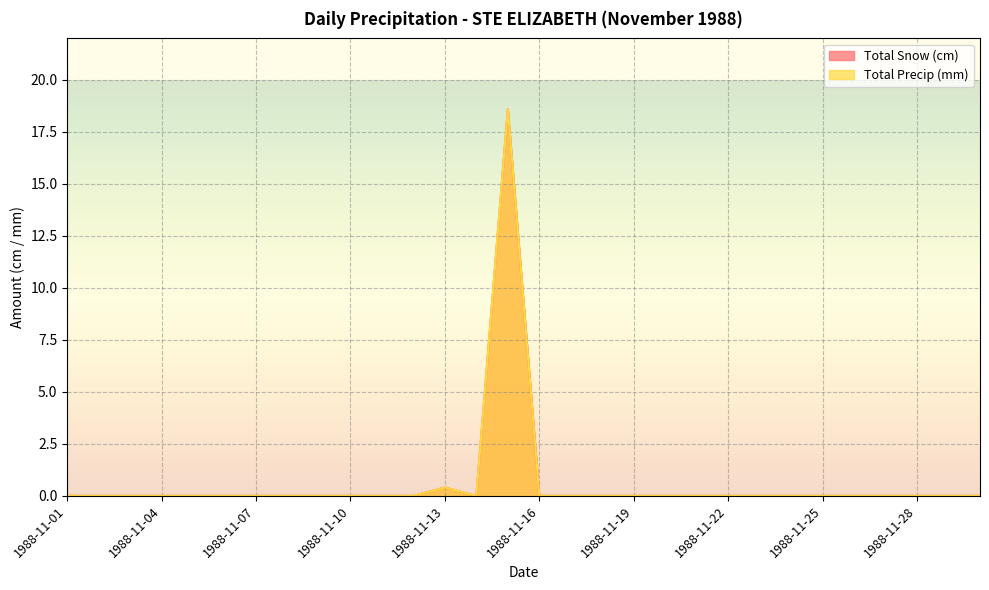

True or false: Total Snow (cm) and Total Precip (mm) cross at least once.

False